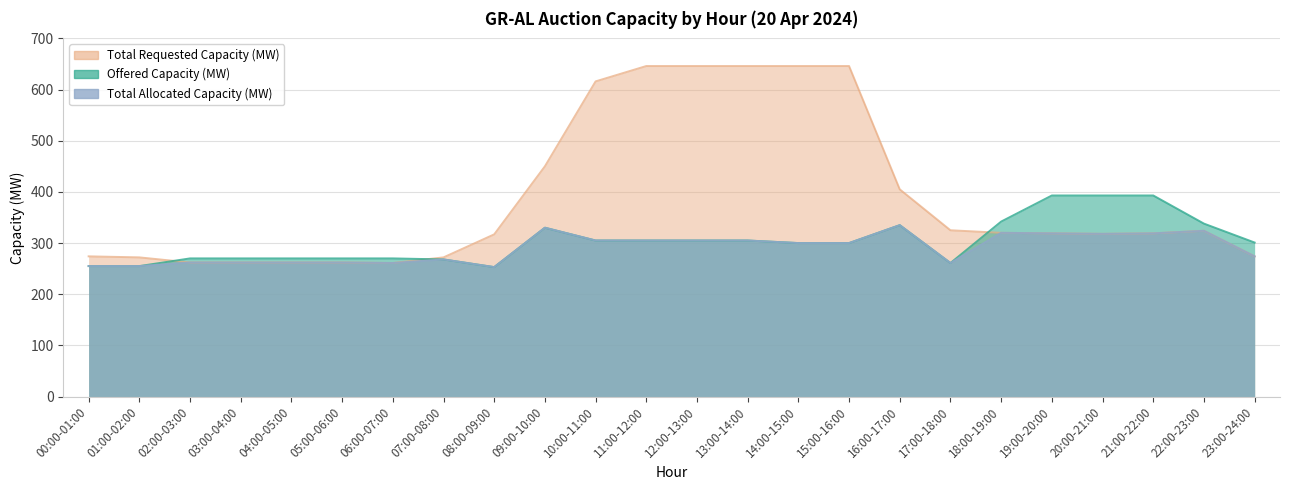

How many data points in Total Requested Capacity (MW) are less than 319?

11